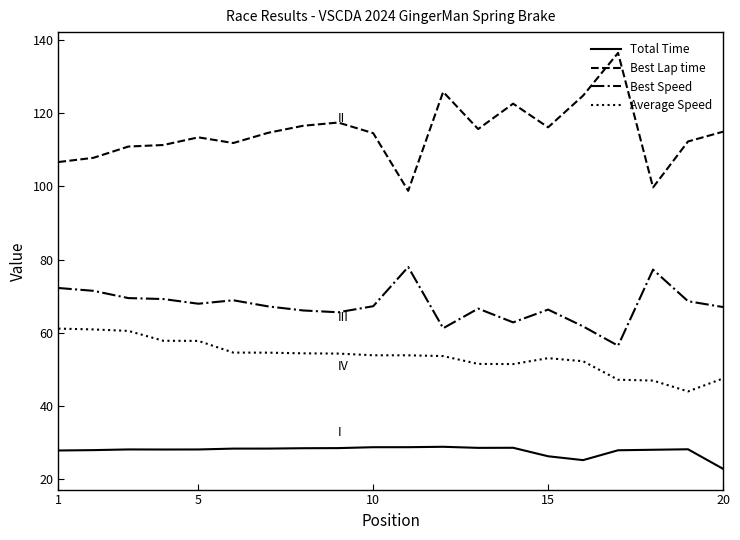

List the series in order of their peak value, lowest first.

Total Time, Average Speed, Best Speed, Best Lap time